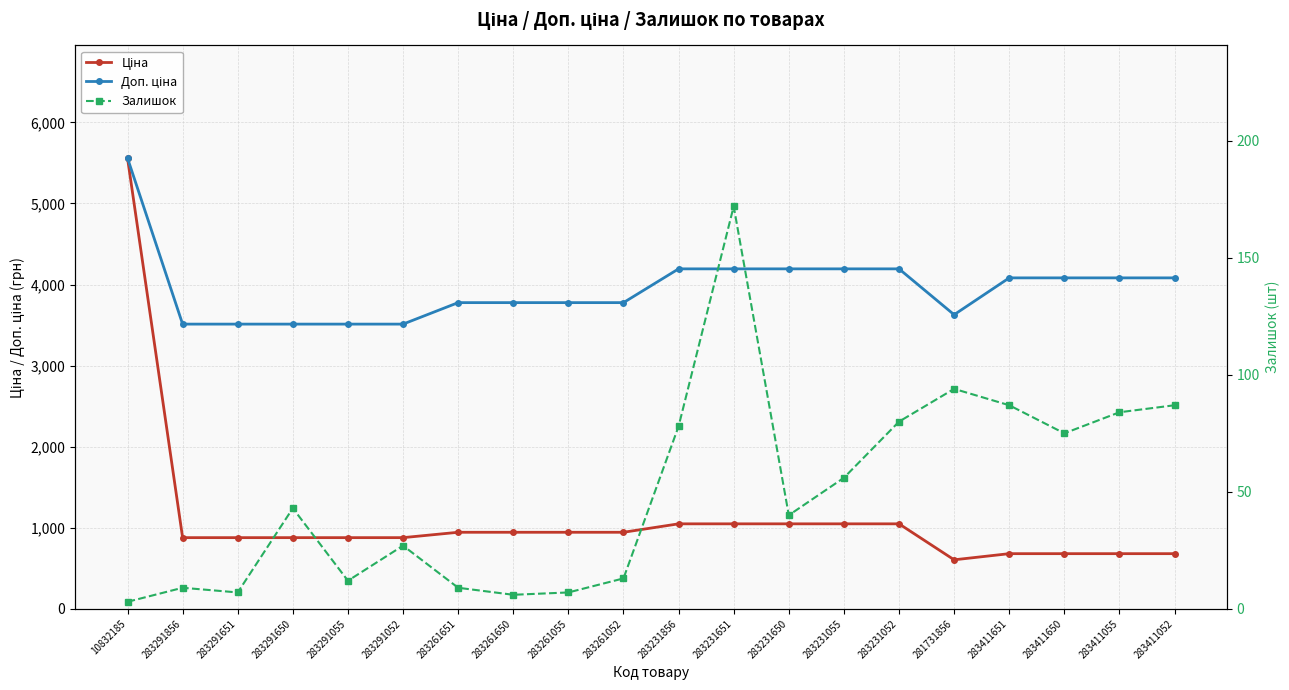

What is the sum of the Доп. ціна values at 283411651 and 283291052?

7594.2